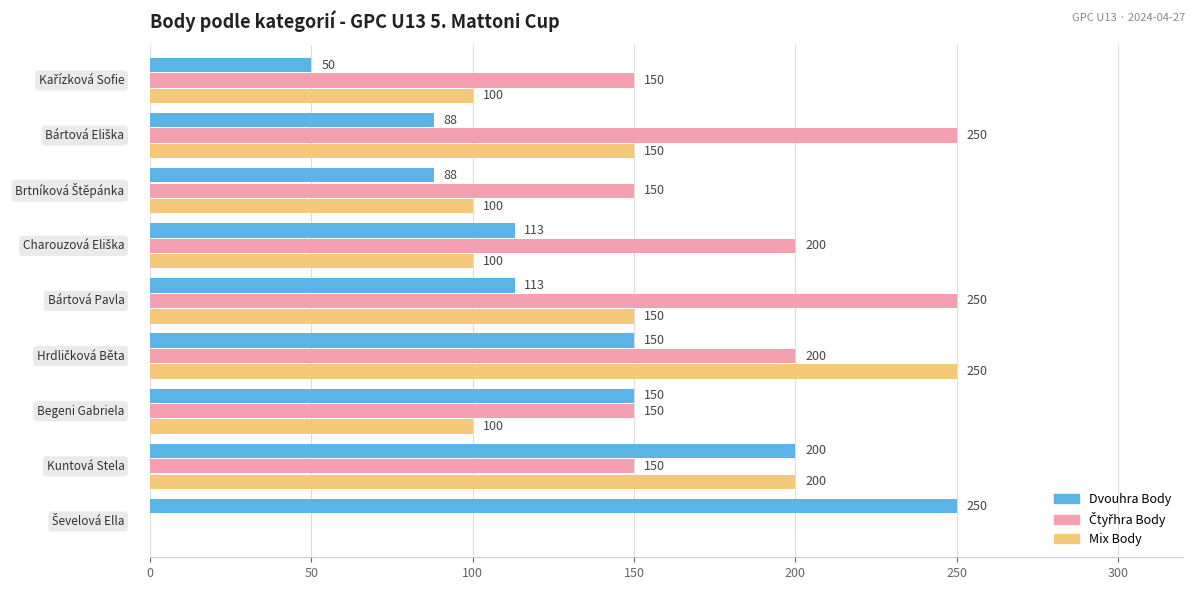

Count the number of data series in this chart.

3